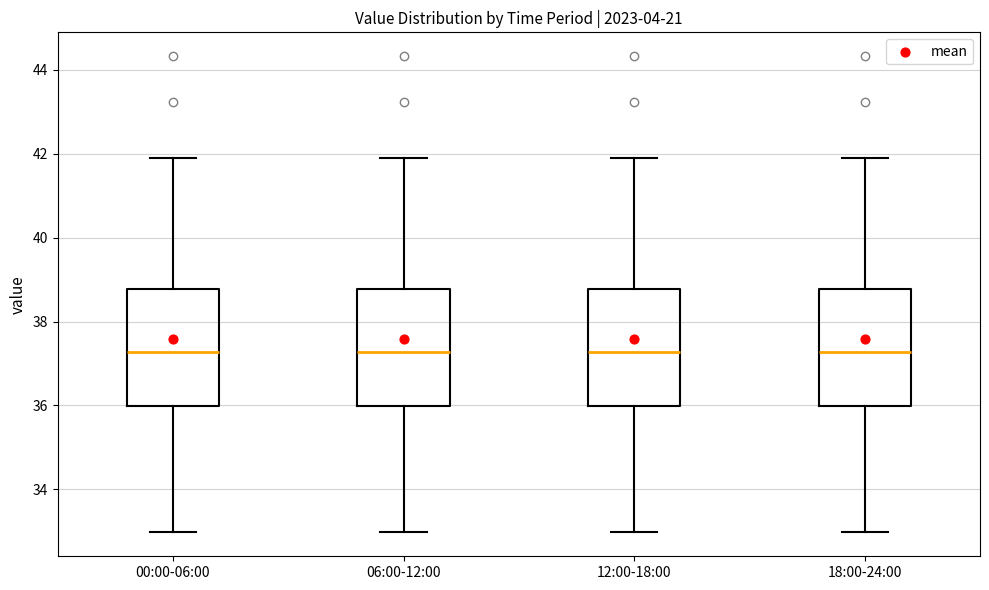

Reading left to right, read every box against the y-axis: the position of its median line, the range the box covers, and the ends of its whiskers. The values are not printed on the chart, so give them approximately, as read against the axis.

00:00-06:00: median 37.2, box 36.0 to 38.8, whiskers 33.0 to 42.0
06:00-12:00: median 37.2, box 36.0 to 38.8, whiskers 33.0 to 42.0
12:00-18:00: median 37.2, box 36.0 to 38.8, whiskers 33.0 to 42.0
18:00-24:00: median 37.2, box 36.0 to 38.8, whiskers 33.0 to 42.0